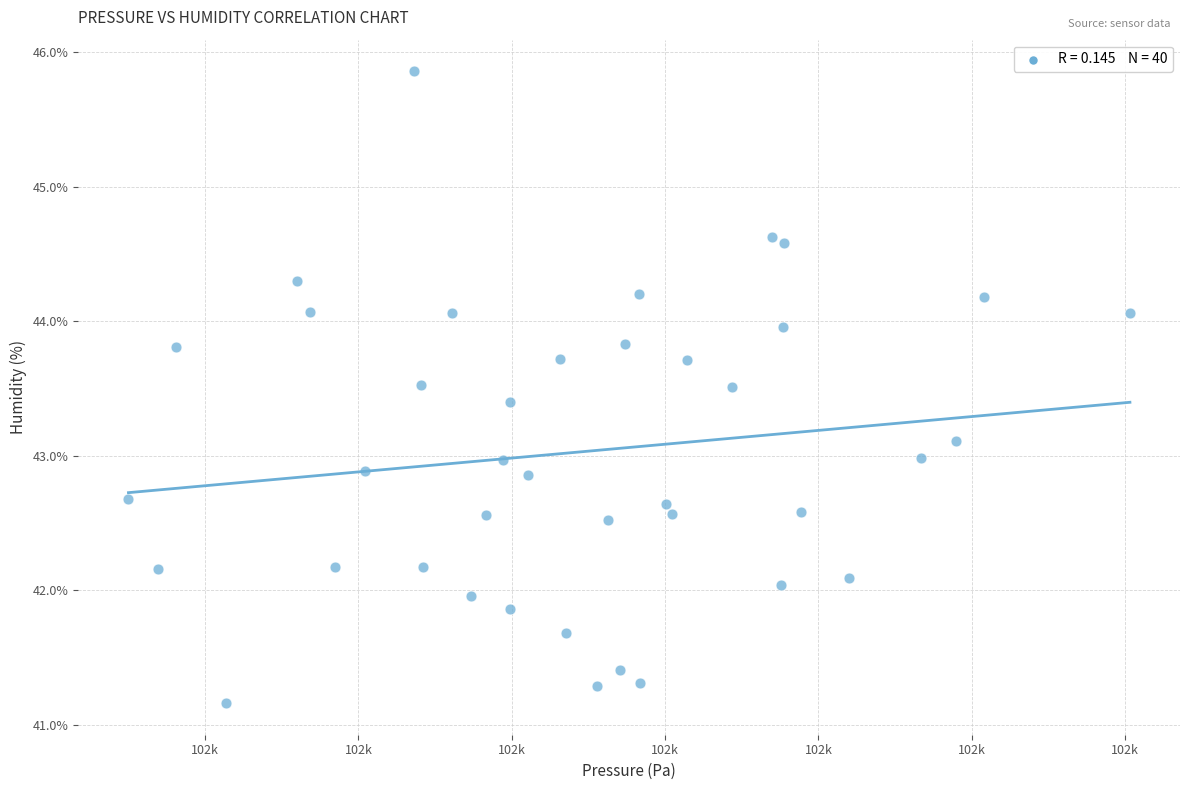

What is the range of X values (max minus min)?

32.7